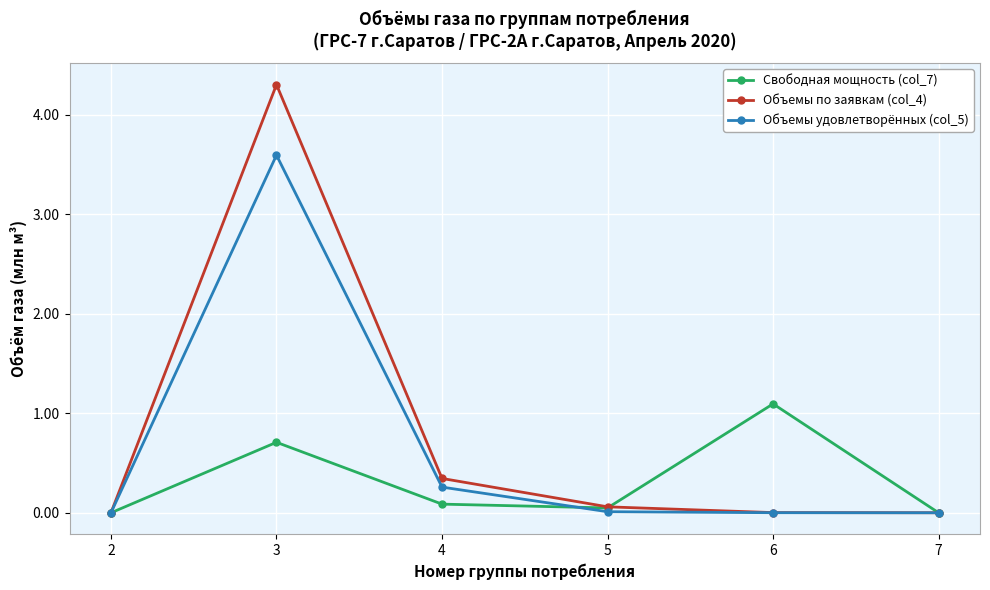

Which series has the widest spread of values?

Объемы по заявкам (col_4)